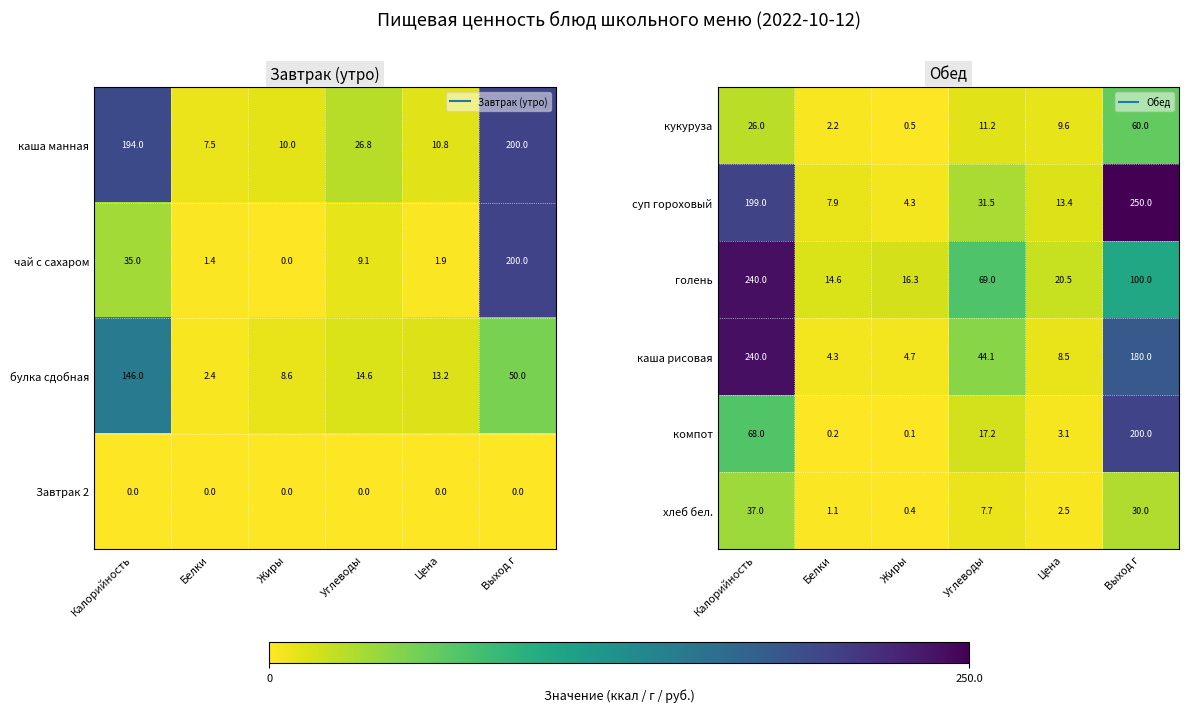

What is the difference between the maximum and minimum values in the компот series?

199.9